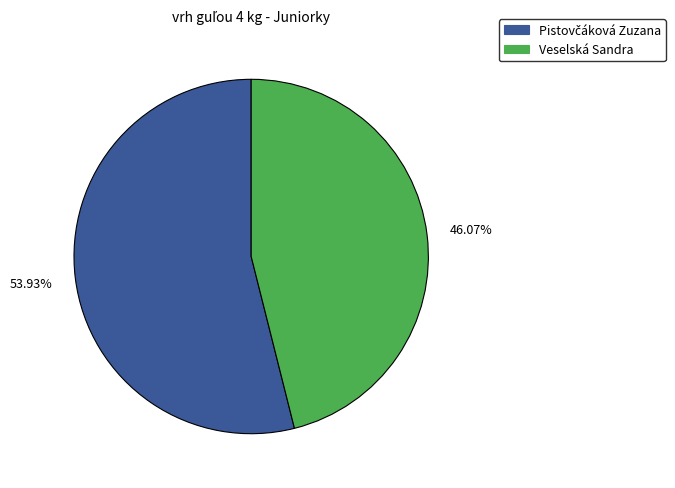

What is the smallest slice in the pie chart?

Veselská Sandra